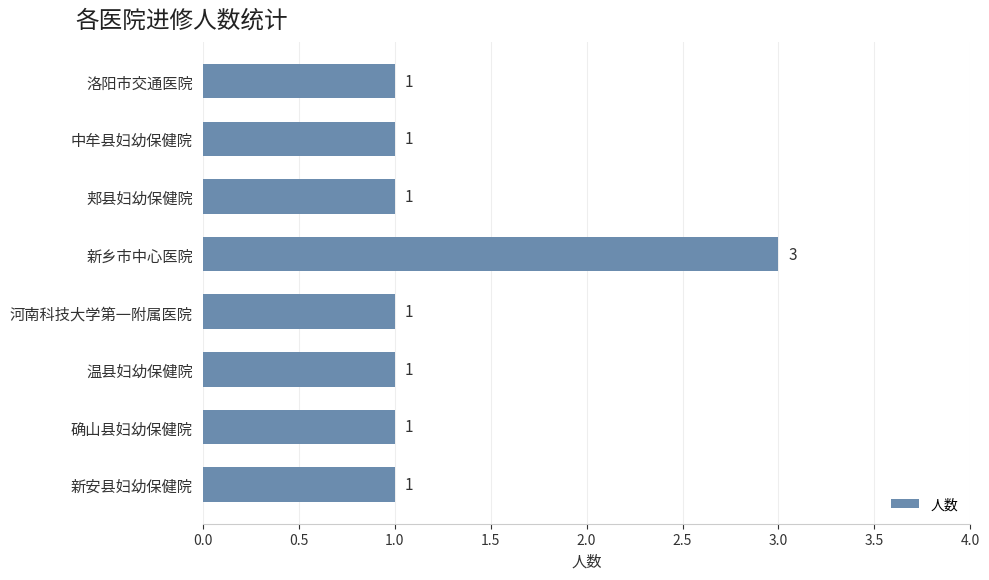

Which label corresponds to the largest value in the chart?

新乡市中心医院